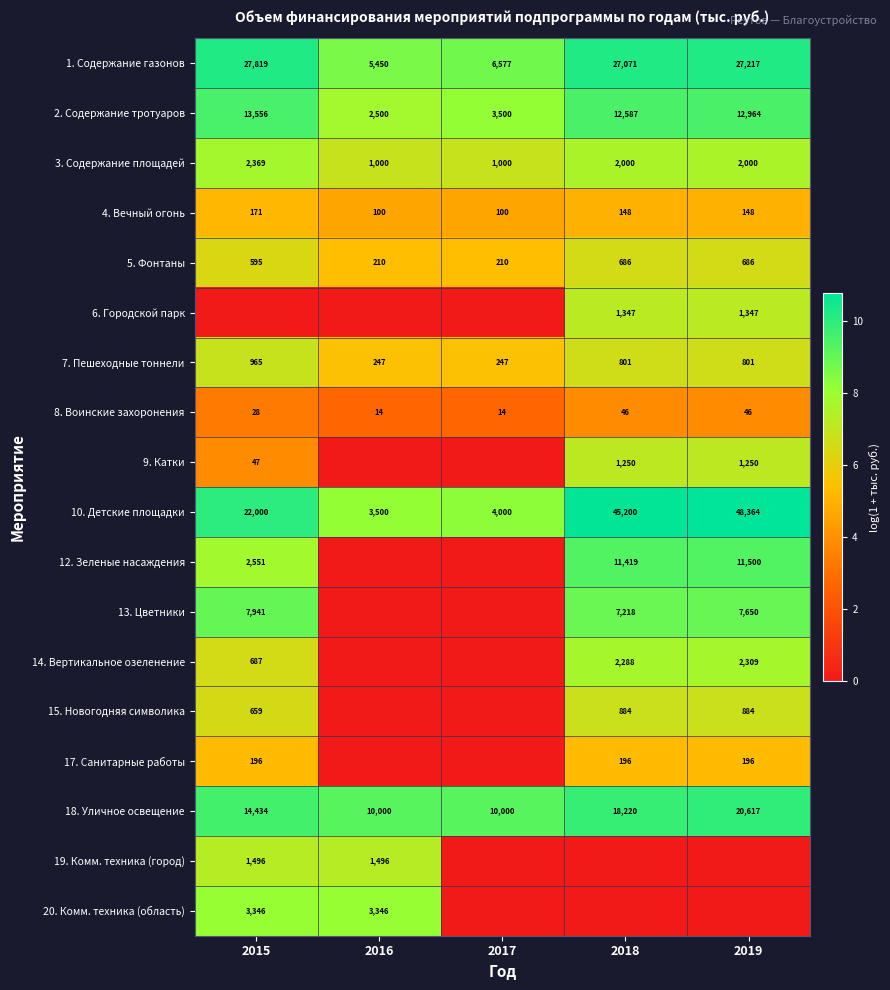

The 3. Содержание площадей series shows 695 at 2017. True or false?

False